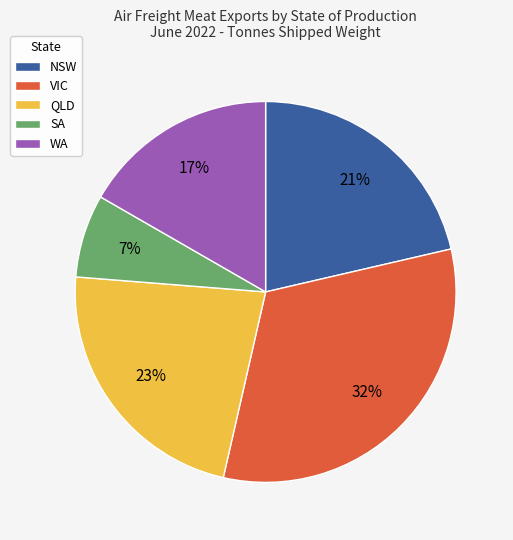

To the nearest percent, what is the difference between the largest and smallest slice percentages?

25%